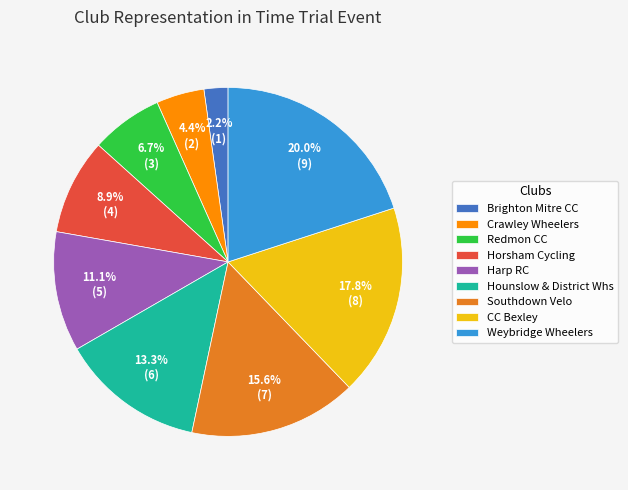

To the nearest percent, what is the average slice percentage?

11%